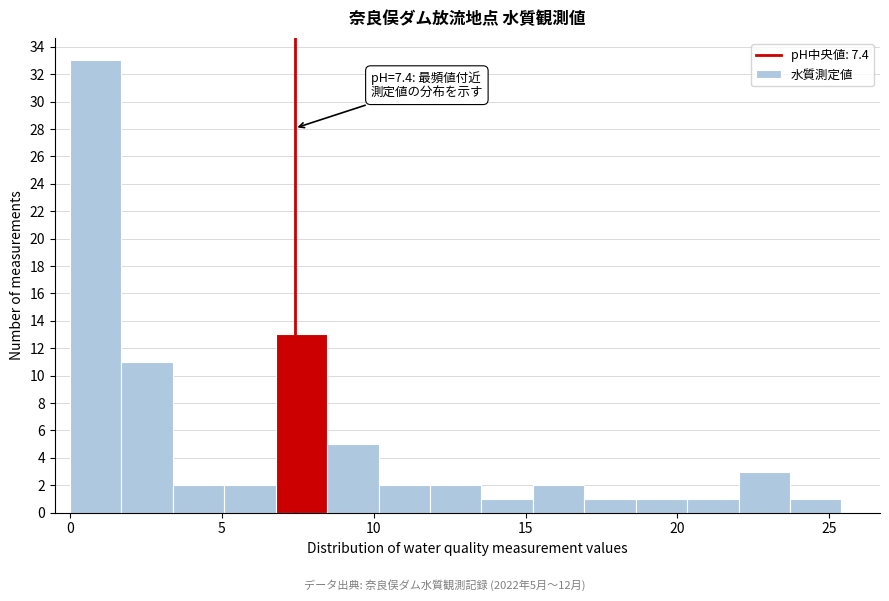

Read against the x-axis, roughly where is the centre of the tallest bar?

1.0